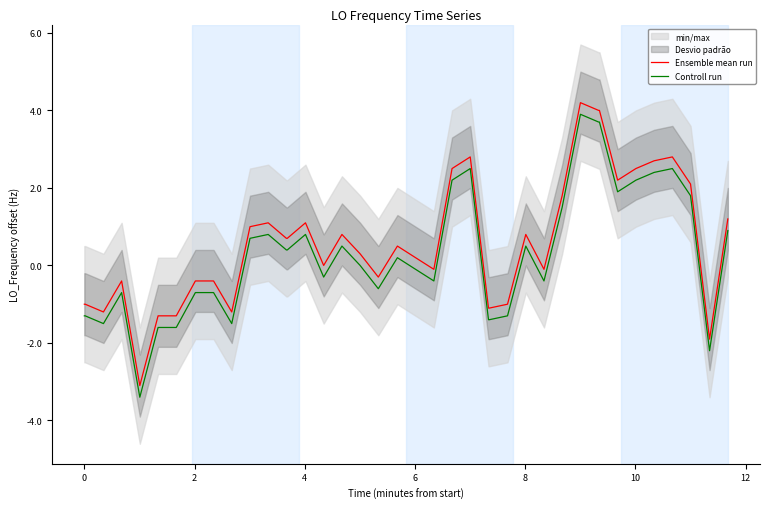

True or false: Controll run and Ensemble mean run cross at least once.

False